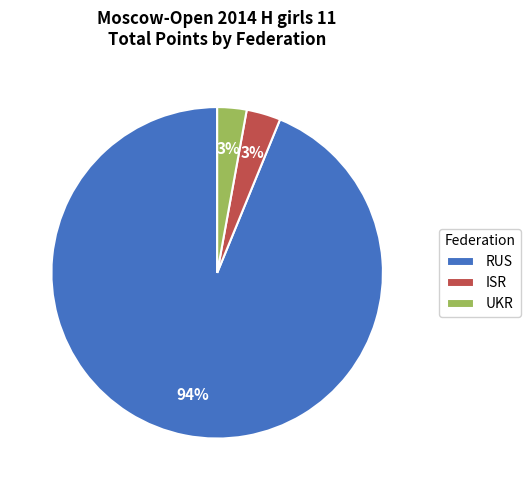

To the nearest percent, what is the difference between the largest and smallest slice percentages?

91%